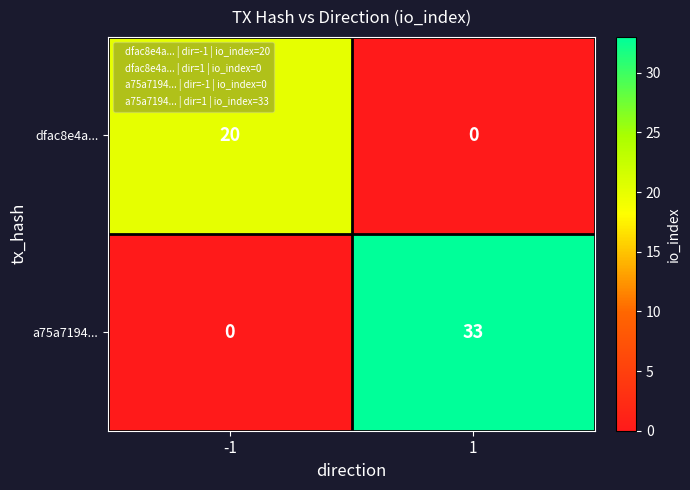

What is the approximate value of dfac8e4a... at -1, to the nearest 5?

20